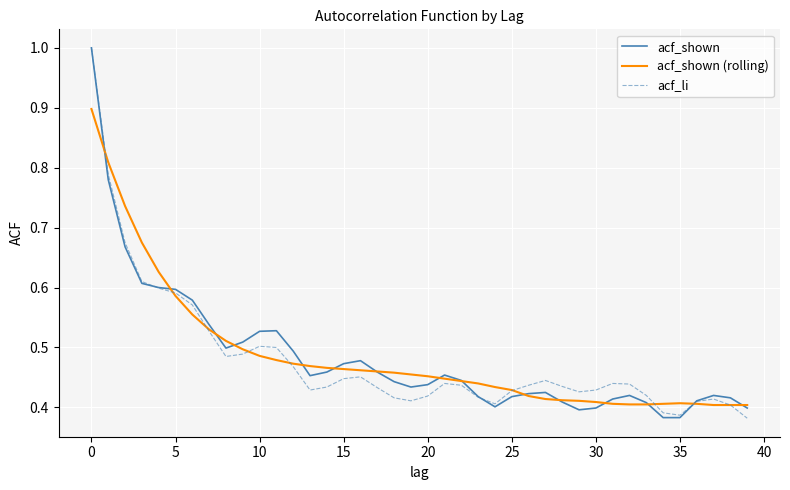

Count the number of data series in this chart.

3